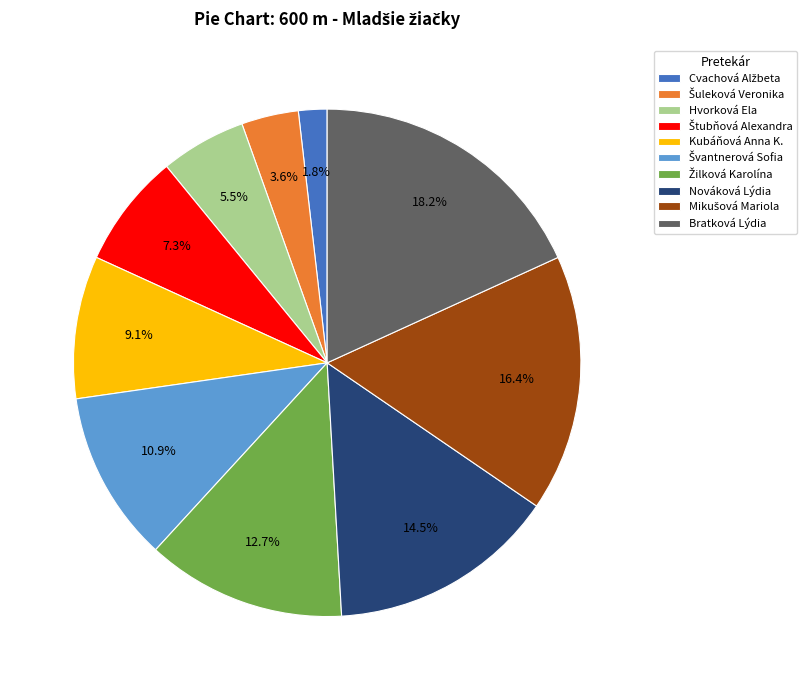

What portion of the pie excludes Hvorková Ela?

94.5%